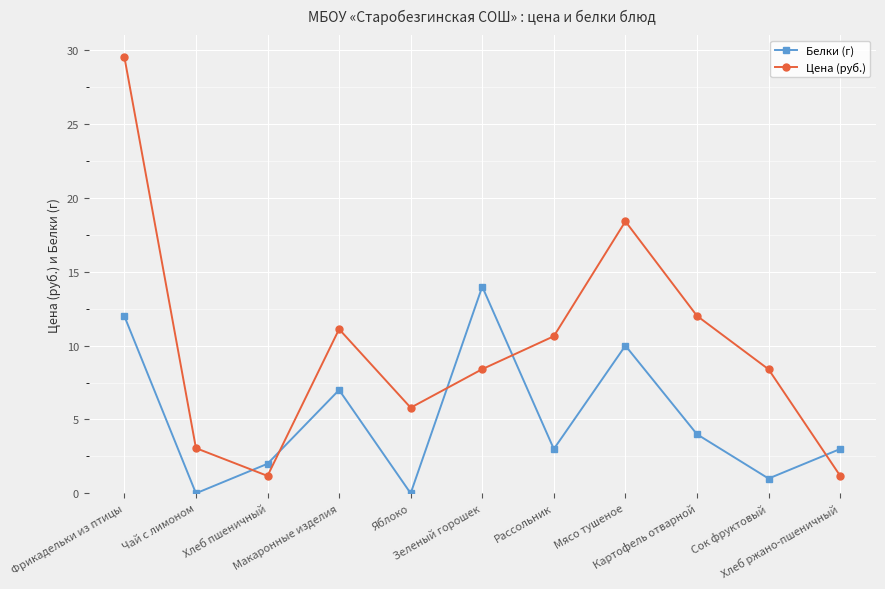

Where is Белки (г) nearest to the value 7?

Макаронные изделия